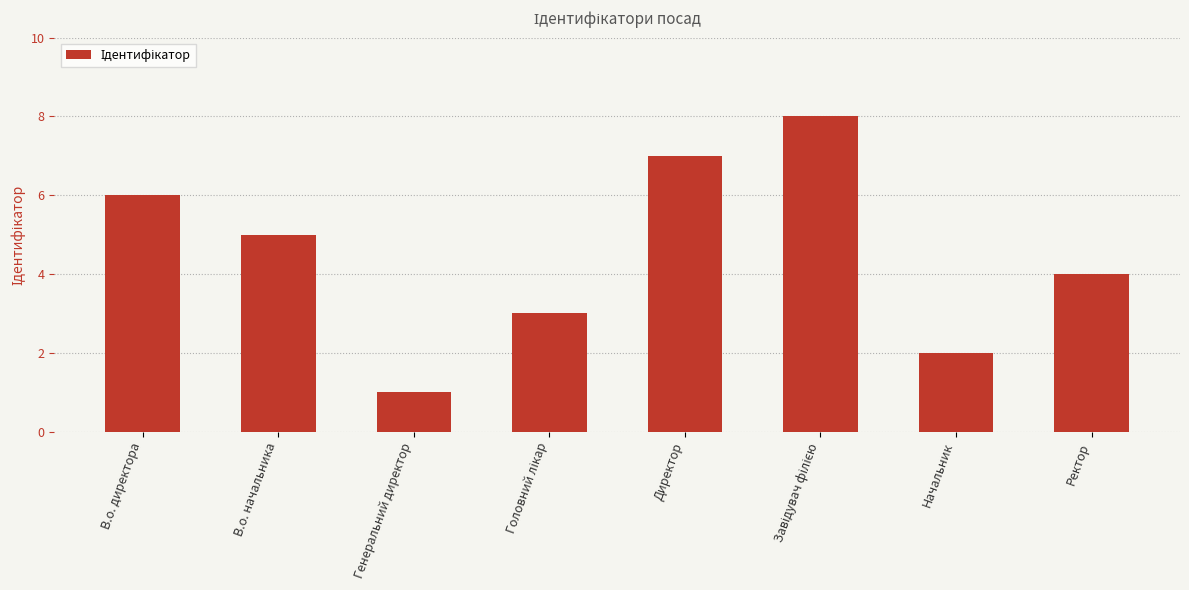

What is the difference between the maximum and minimum values?

7